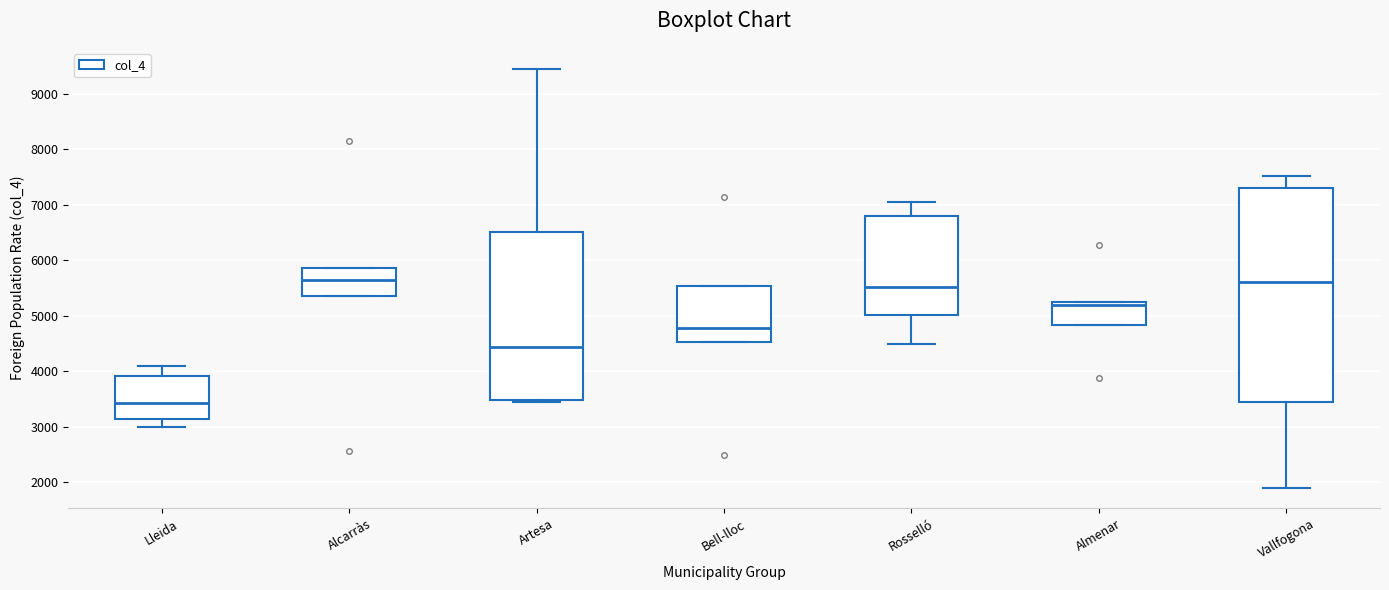

Reading left to right, transcribe this box plot: for each box, give where its median line is, the range the box spans, and where its two whiskers end, as read against the y-axis. The values are not printed on the chart, so give them approximately, as read against the axis.

Lleida: median 3400, box 3100 to 3900, whiskers 3000 to 4100
Alcarràs: median 5600, box 5400 to 5900, whiskers 5400 to 5900
Artesa: median 4400, box 3500 to 6500, whiskers 3500 to 9500
Bell-lloc: median 4800, box 4500 to 5500, whiskers 4500 to 5500
Rosselló: median 5500, box 5000 to 6800, whiskers 4500 to 7000
Almenar: median 5200, box 4800 to 5300, whiskers 4800 to 5300
Vallfogona: median 5600, box 3500 to 7300, whiskers 1900 to 7500